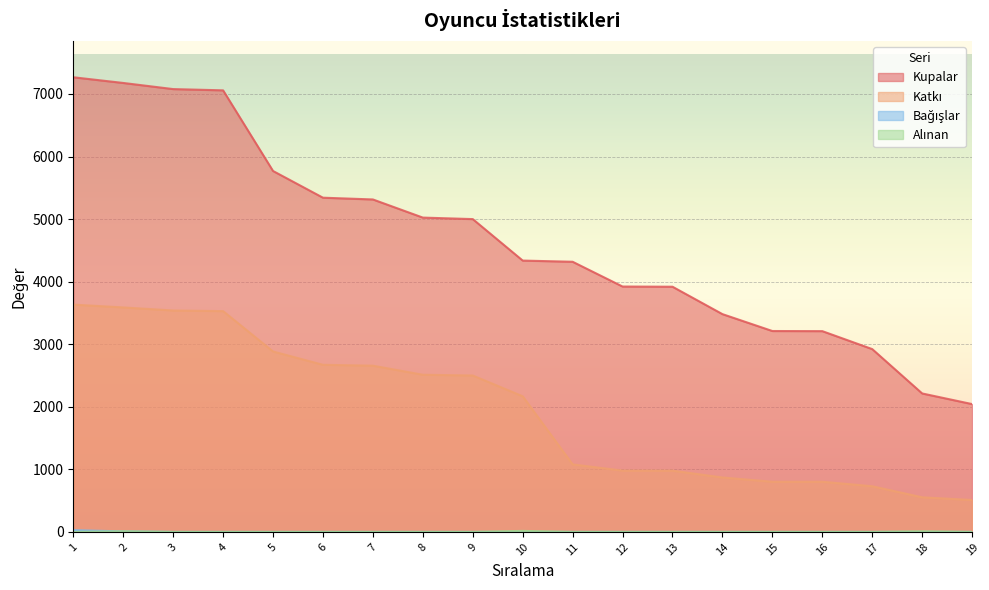

Is it true that Kupalar equals 5769 at 5?

True